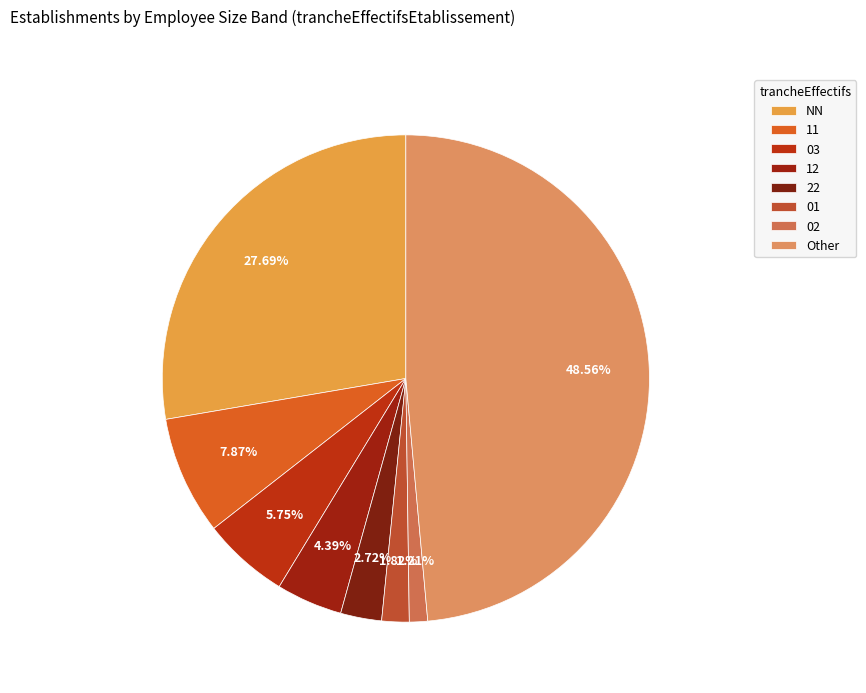

What is the change in value from 11 to 03?

-14